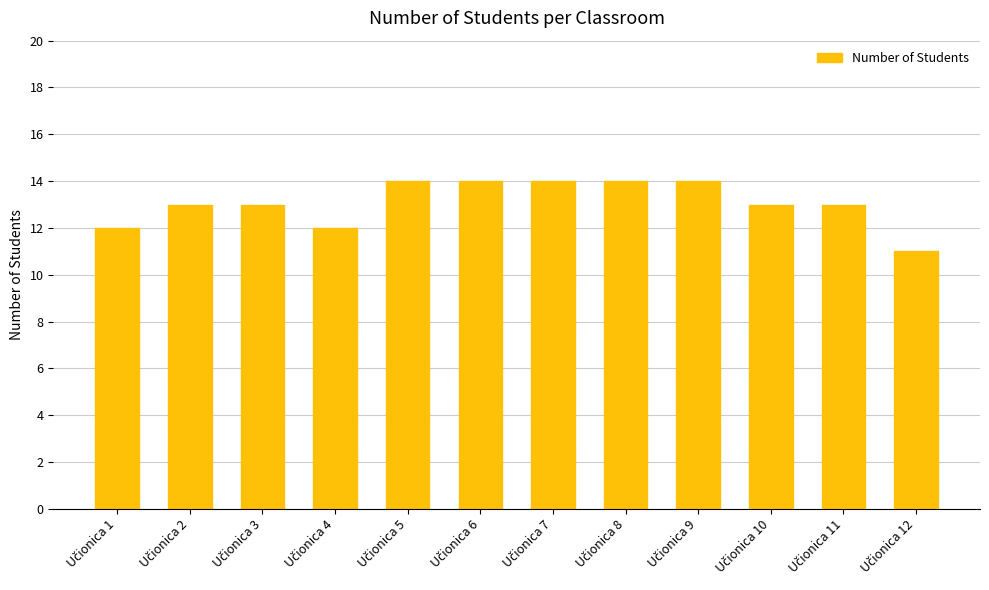

Count the number of categories in the chart.

12